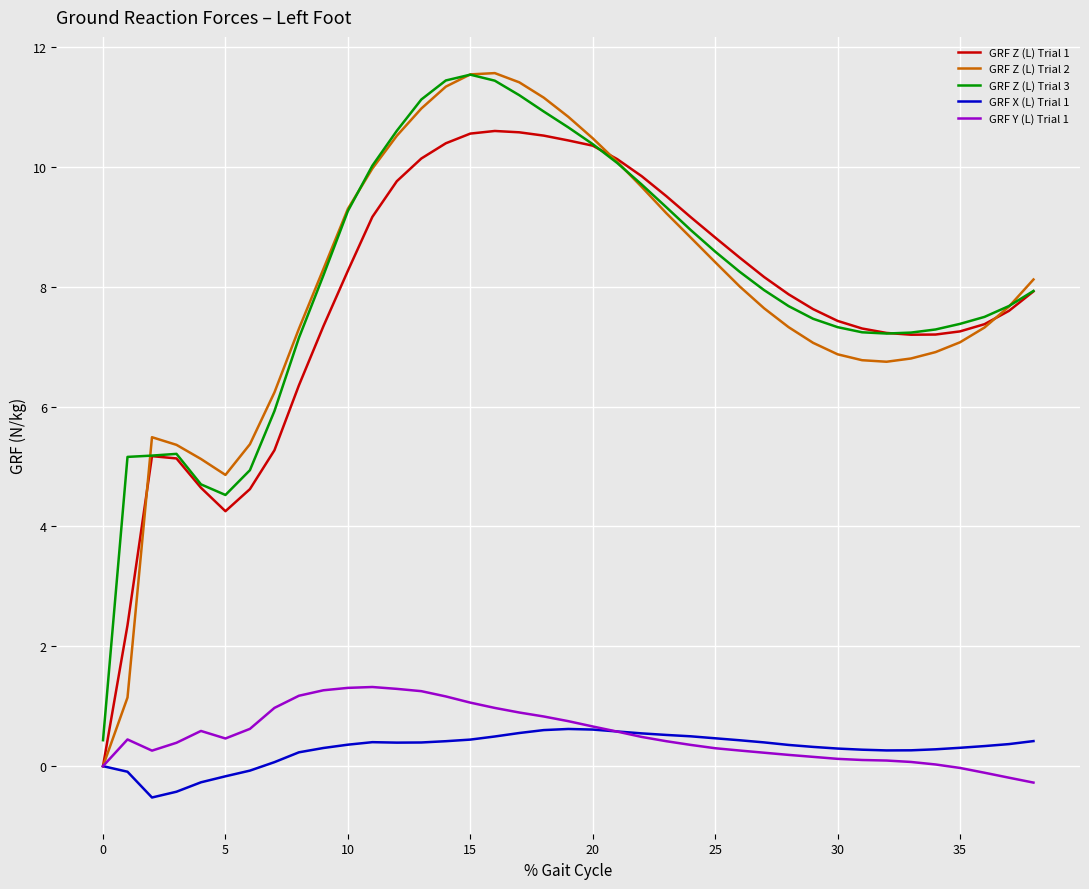

What is the sum of all GRF Z (L) Trial 2 values?

308.8